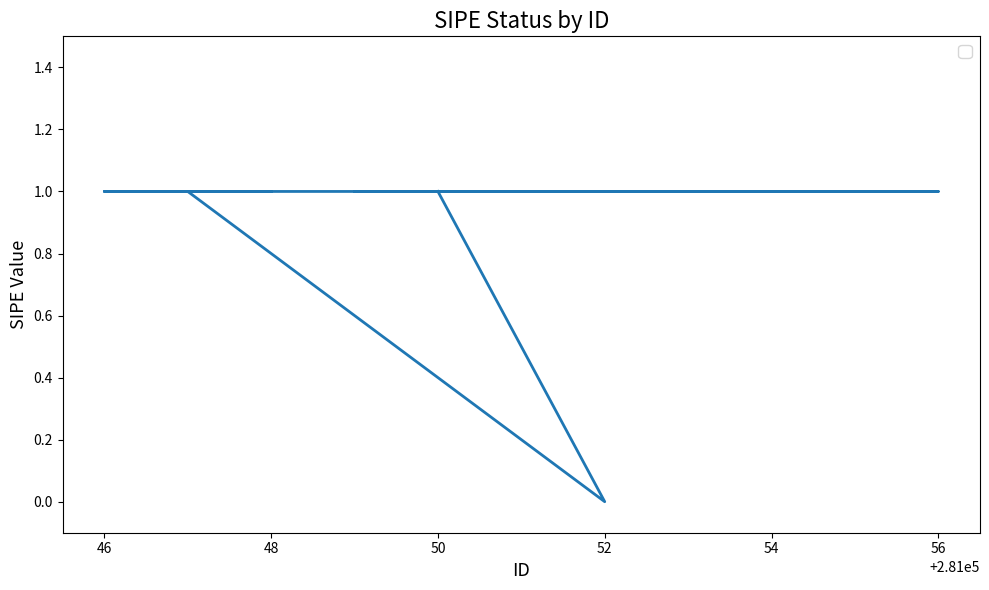

List the labels in order of value, smallest first.

281052, 281050, 281047, 281048, 281046, 281055, 281049, 281051, 281054, 281056, 281053